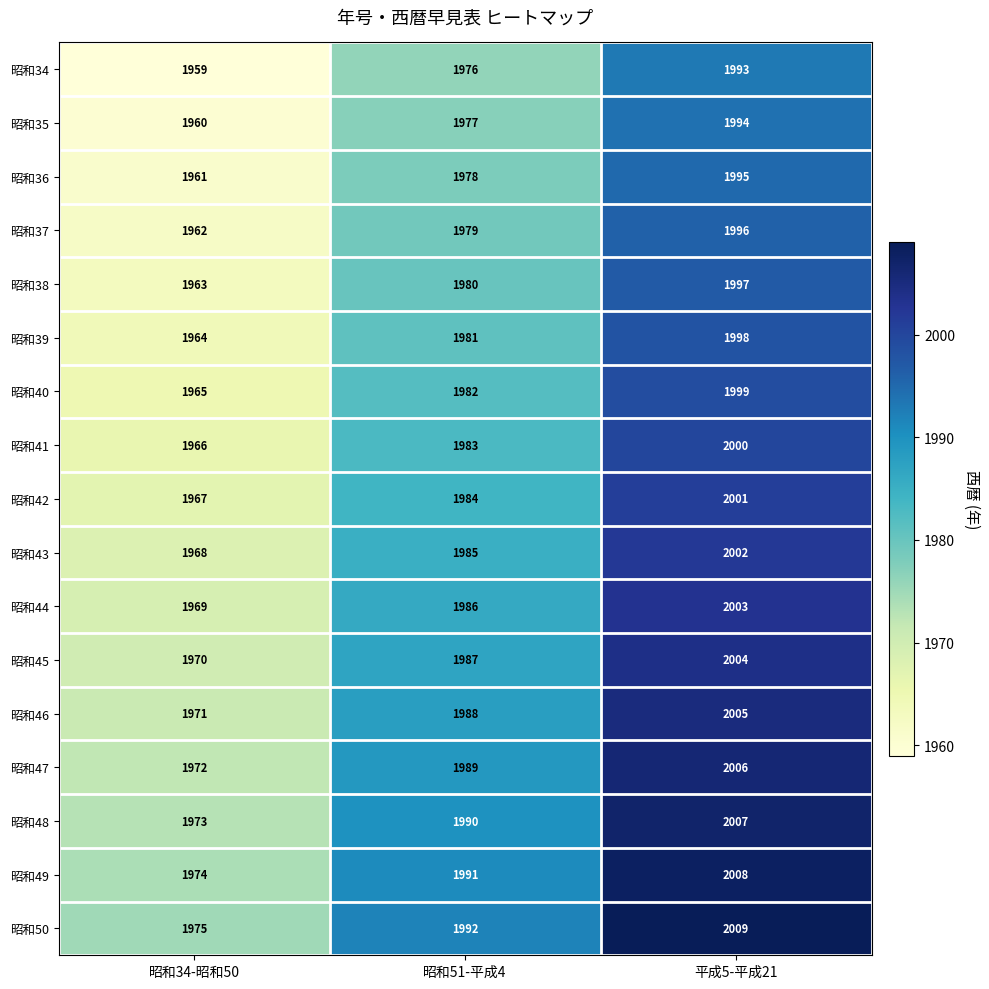

What is the total value across all series at 昭和34-昭和50?

33439